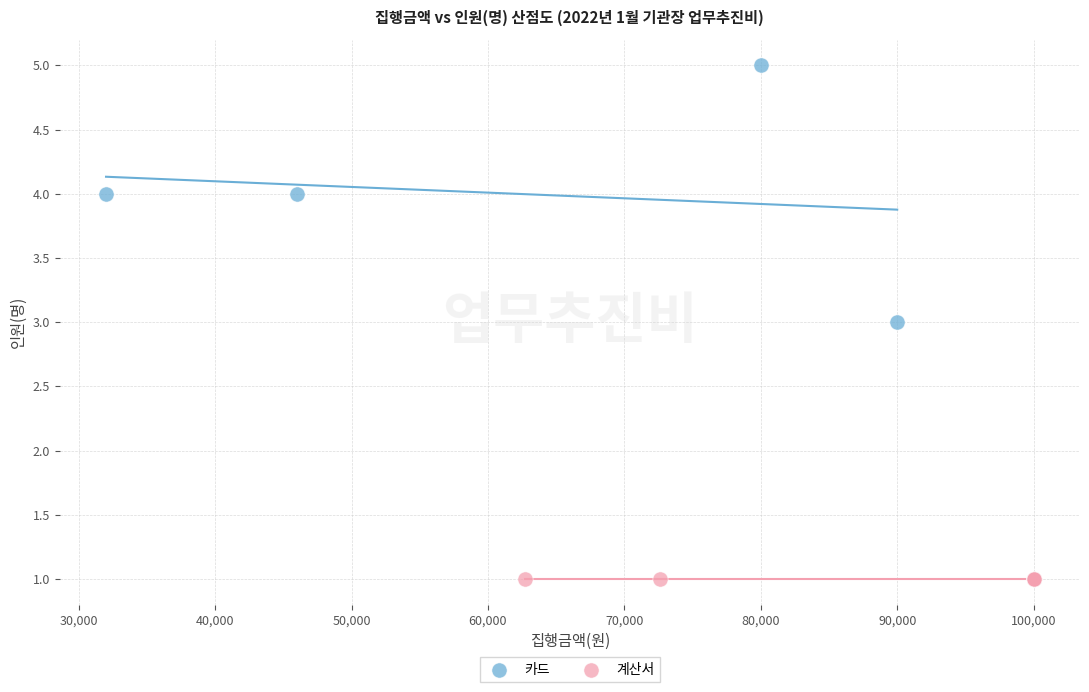

Which series reaches the minimum Y coordinate?

계산서